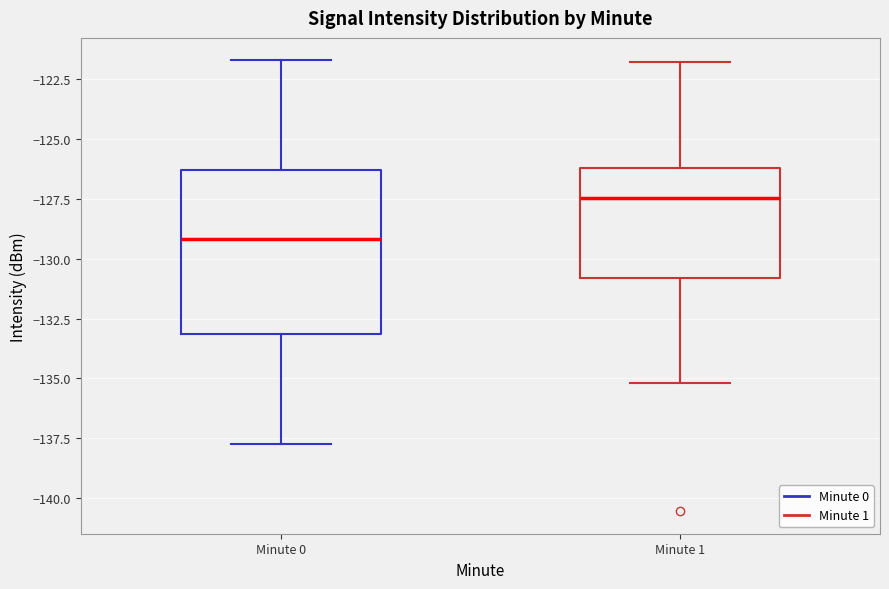

Which box is the tallest, from its lower edge to its upper edge?

Minute 0